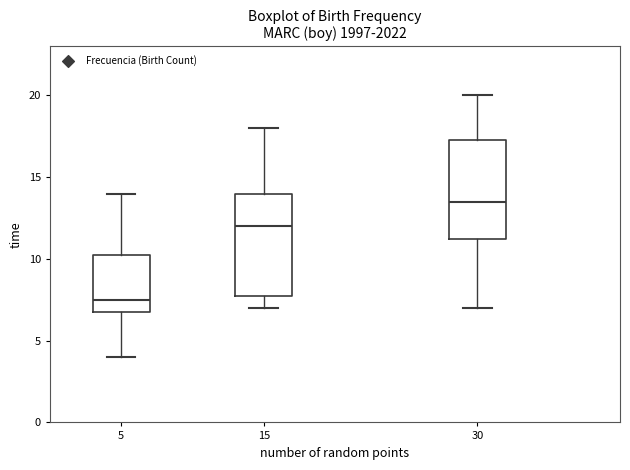

Which box has the highest median line?

30